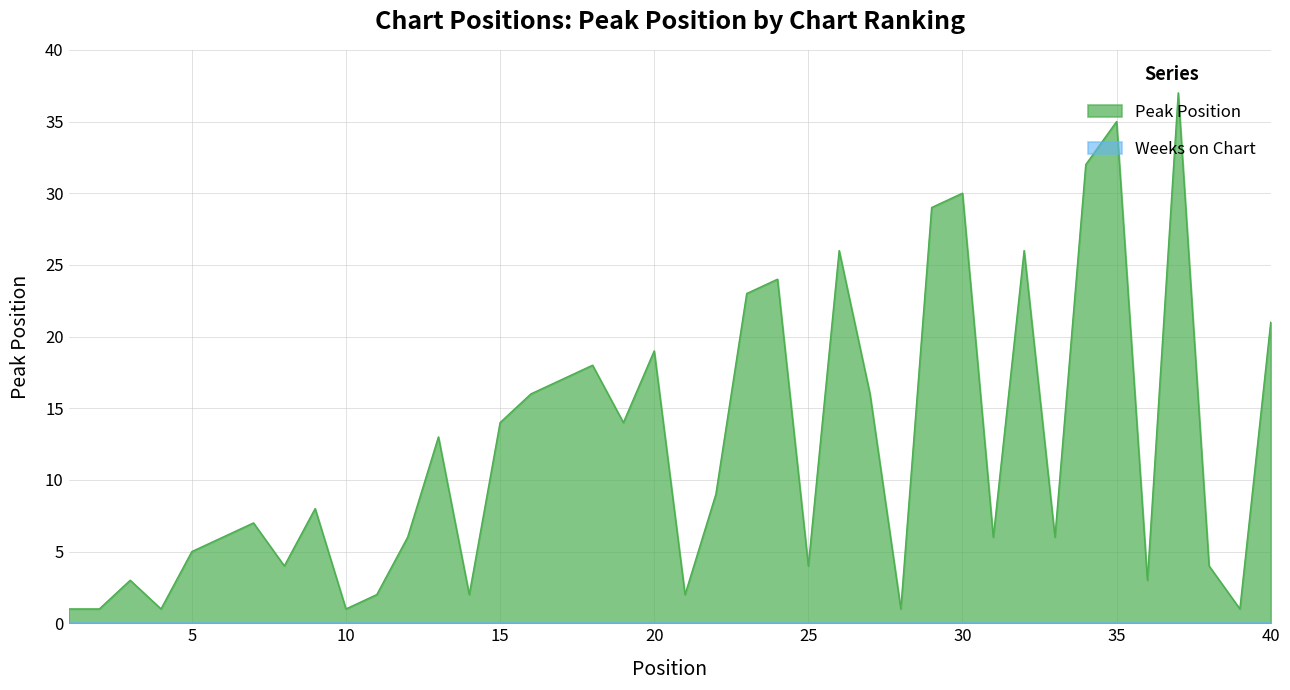

What is the difference between the values at 12 and 32?

20